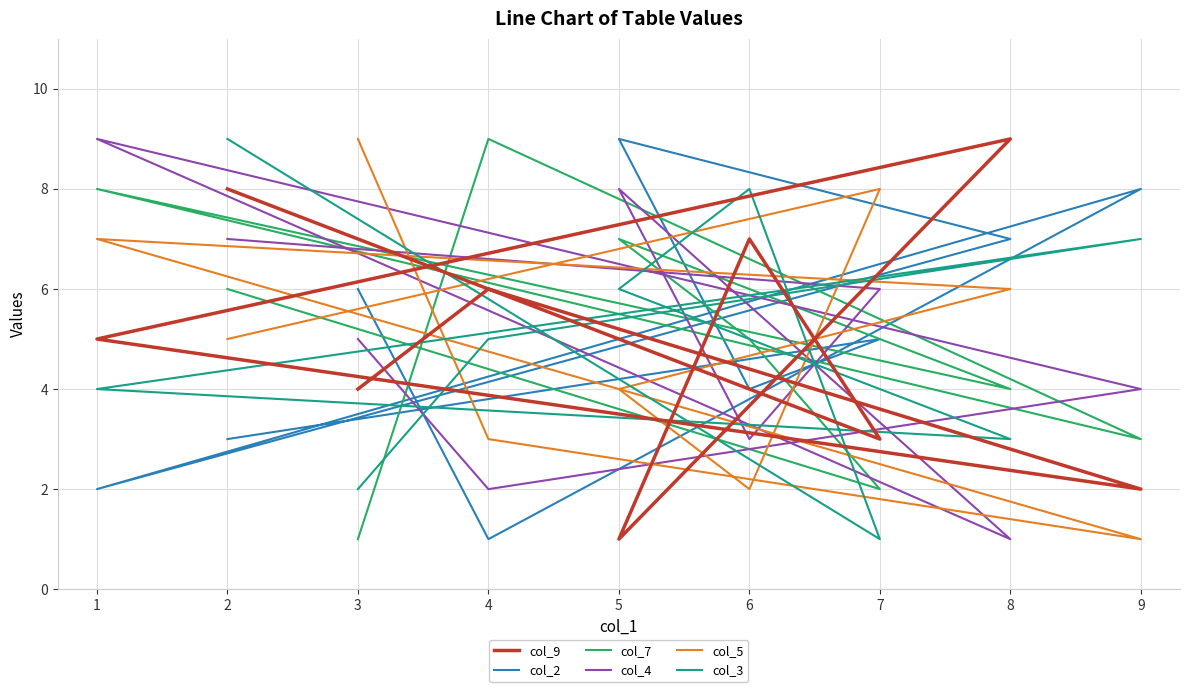

Reading left to right, what are all the values shown in this chart?

col_9: 2=8	7=3	6=7	5=1	8=9	1=5	9=2	4=6	3=4
col_2: 2=3	7=5	6=4	5=9	8=7	1=2	9=8	4=1	3=6
col_7: 2=6	7=2	6=5	5=7	8=4	1=8	9=3	4=9	3=1
col_4: 2=7	7=6	6=3	5=8	8=1	1=9	9=4	4=2	3=5
col_5: 2=5	7=8	6=2	5=4	8=6	1=7	9=1	4=3	3=9
col_3: 2=9	7=1	6=8	5=6	8=3	1=4	9=7	4=5	3=2